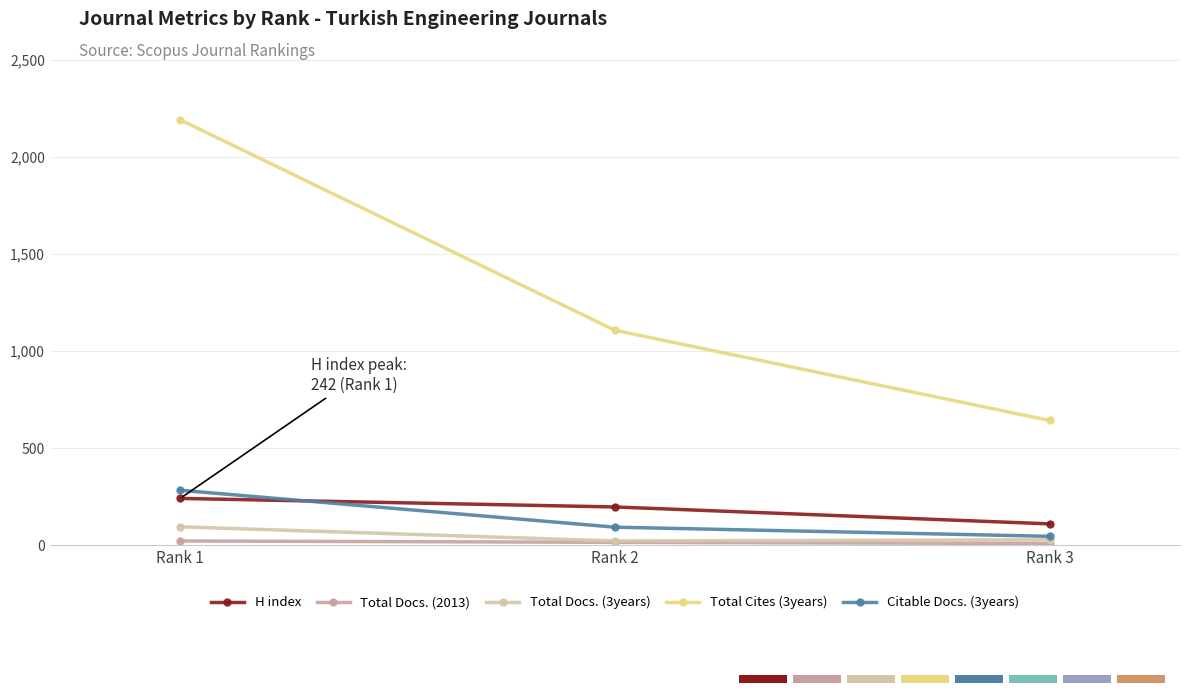

What is the value of the Citable Docs. (3years) point at the 2nd from the left?

94